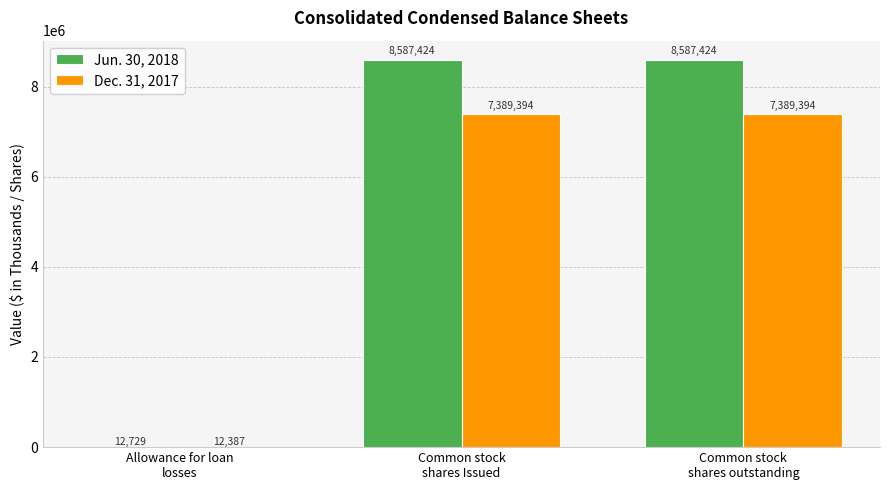

Which series has the largest total across all categories?

Jun. 30, 2018